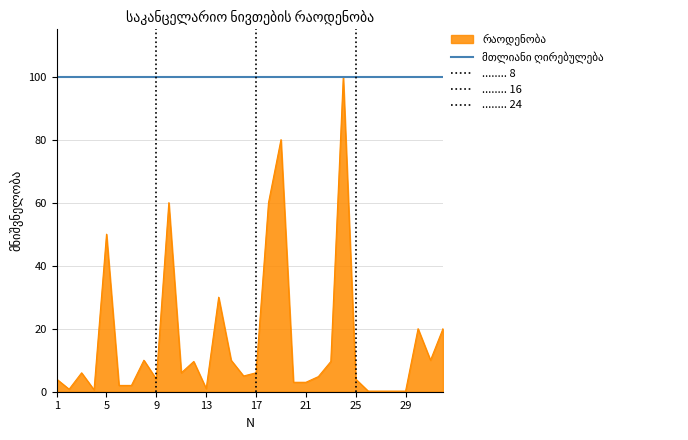

The value at 20 is 5.1. True or false?

False